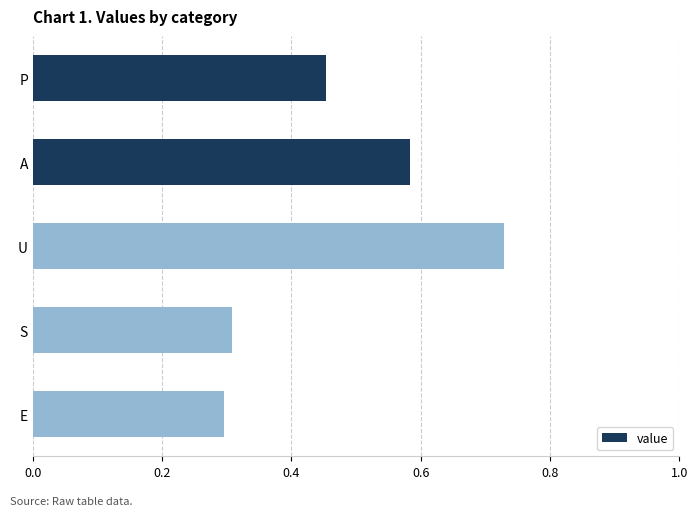

Which label corresponds to the largest value in the chart?

U